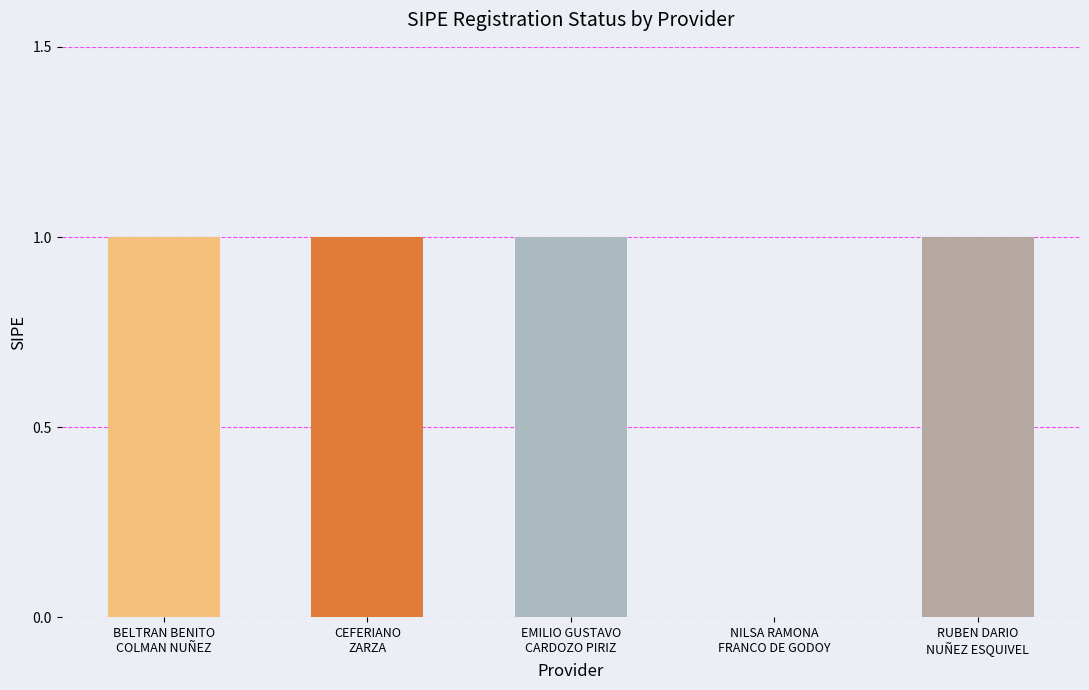

What is the sum of all values?

4